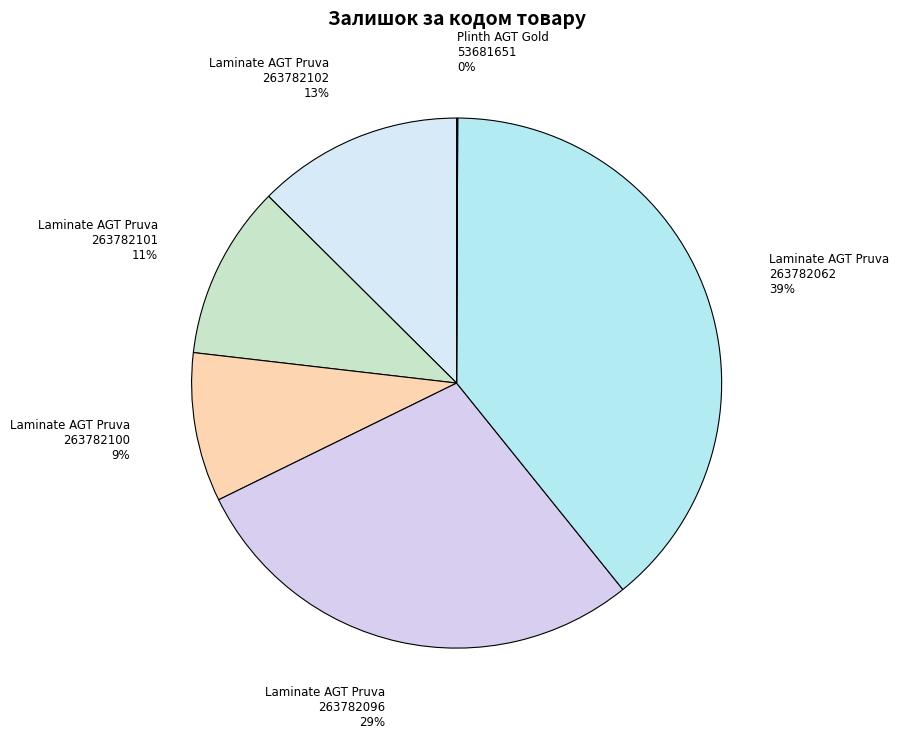

True or false: Laminate AGT Pruva 263782101 accounts for 11% of the total.

True